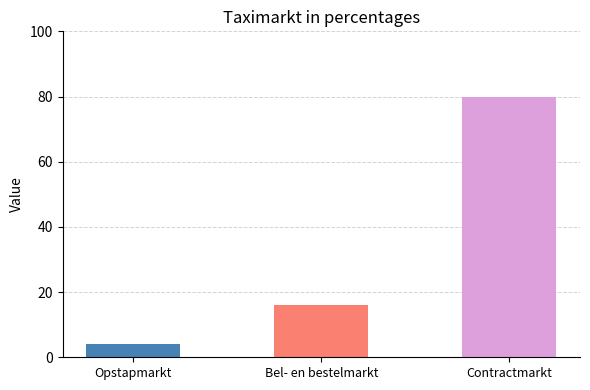

What is the change in value from Opstapmarkt to Bel- en bestelmarkt?

+12